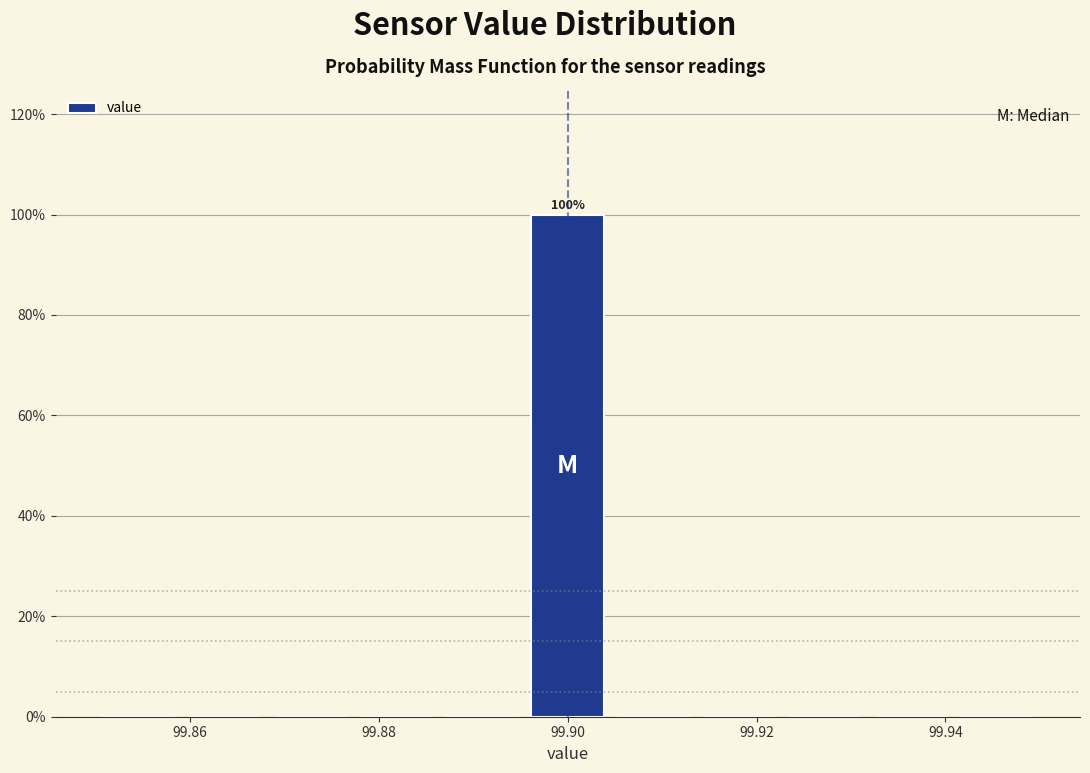

Over which range of the x-axis is the bar tallest?

99.896 to 99.904